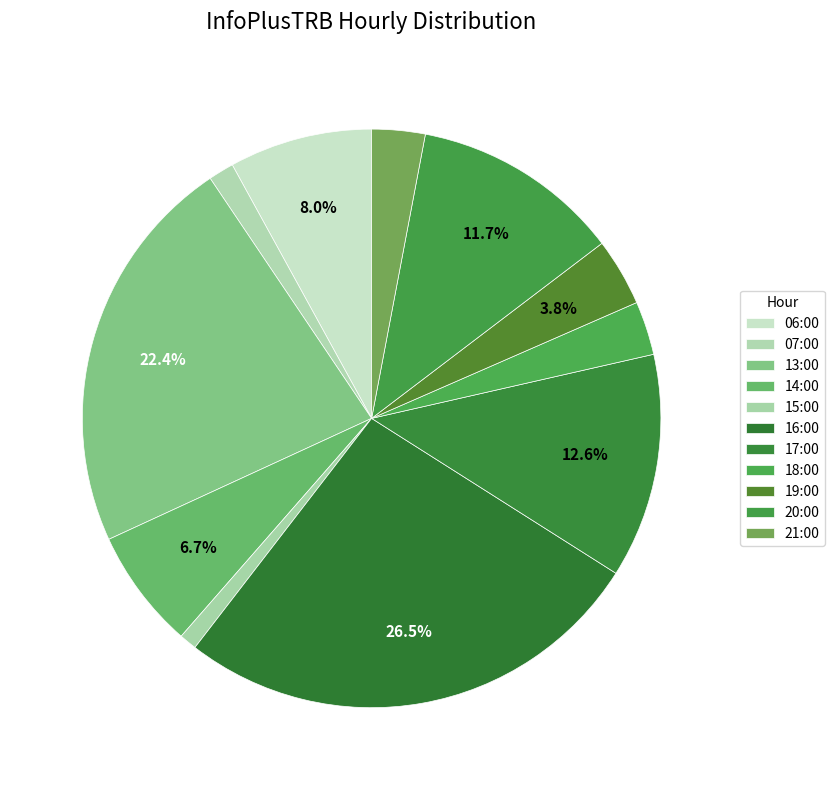

How many segments does this pie chart have?

11